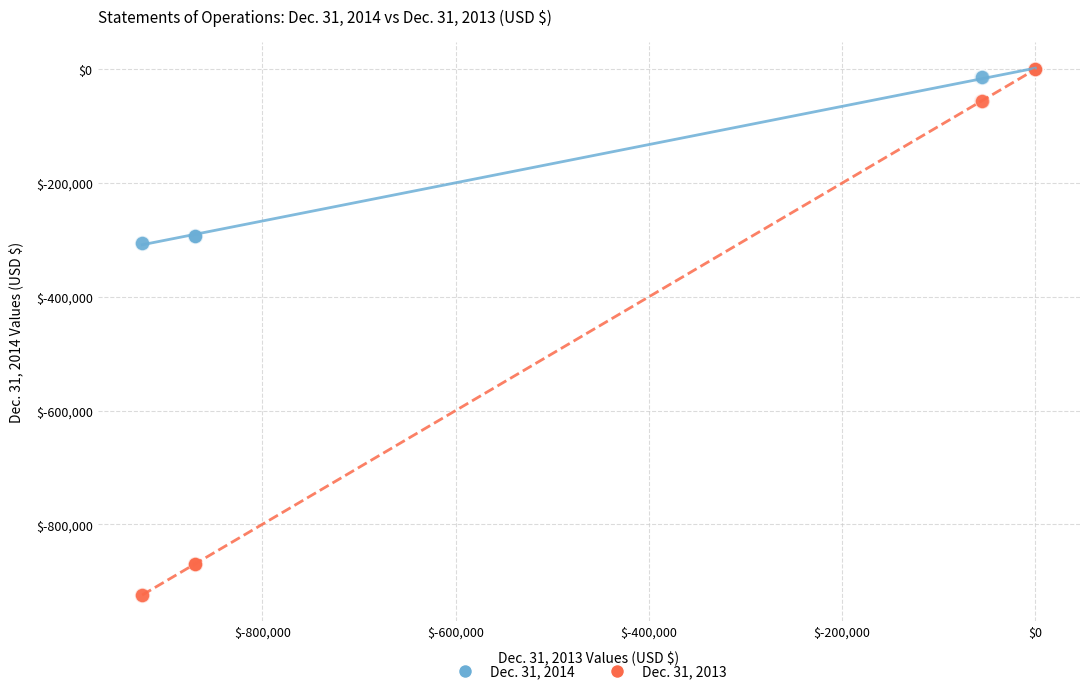

What are all the series names shown in the legend?

Dec. 31, 2014, Dec. 31, 2013